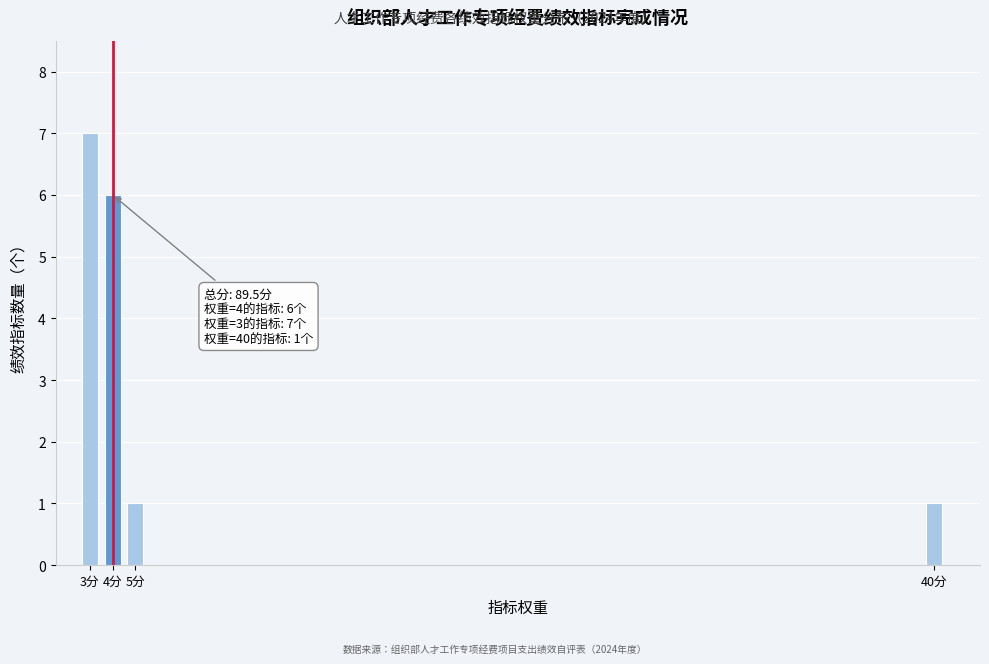

Reading left to right, list all the values displayed in this chart.

3分=7	4分=6	5分=1	40分=1